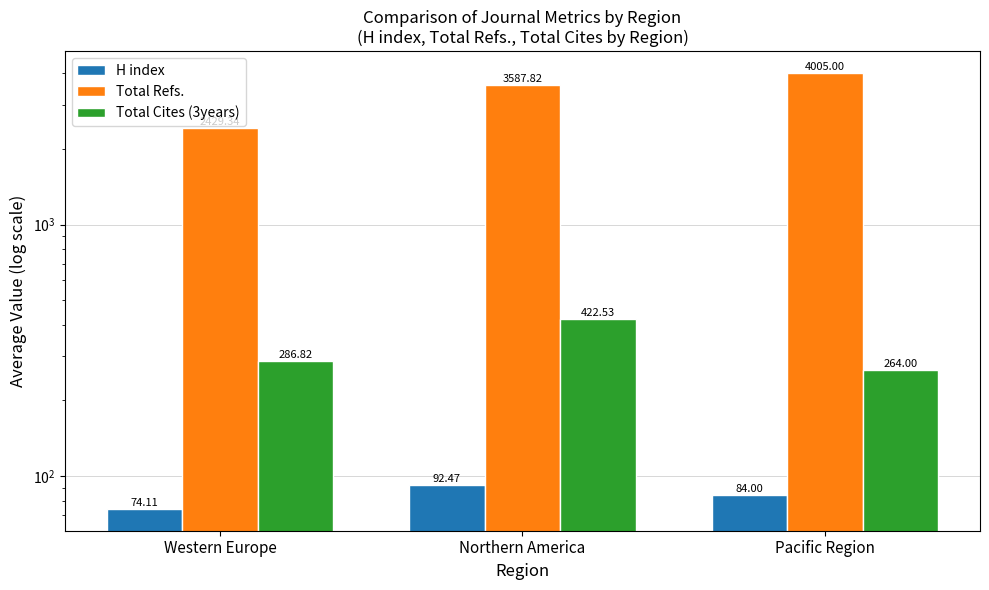

The value of H index at Northern America is 92.5. True or false?

True